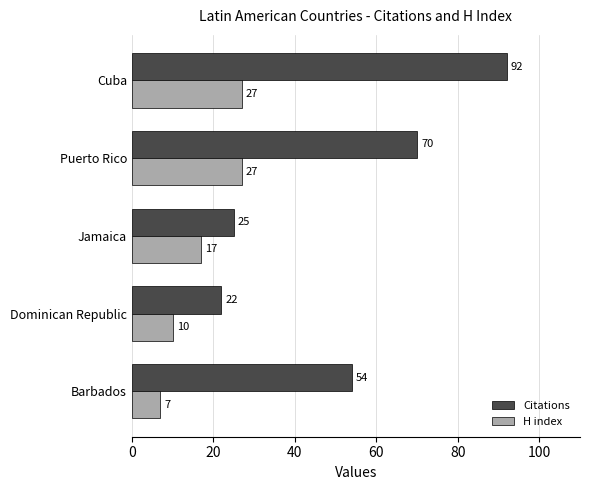

What are all the series names shown in the legend?

Citations, H index